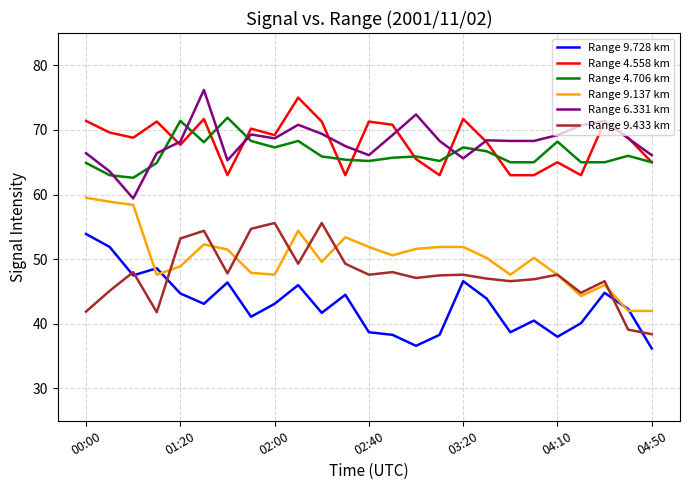

What is the smallest value displayed?

36.2